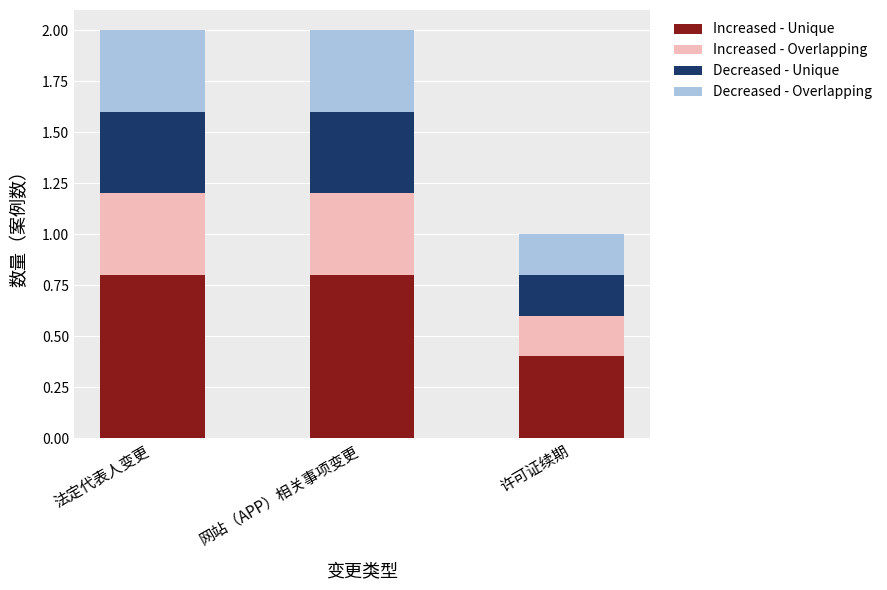

The value of Increased - Unique at 法定代表人变更 is 0.8. True or false?

True